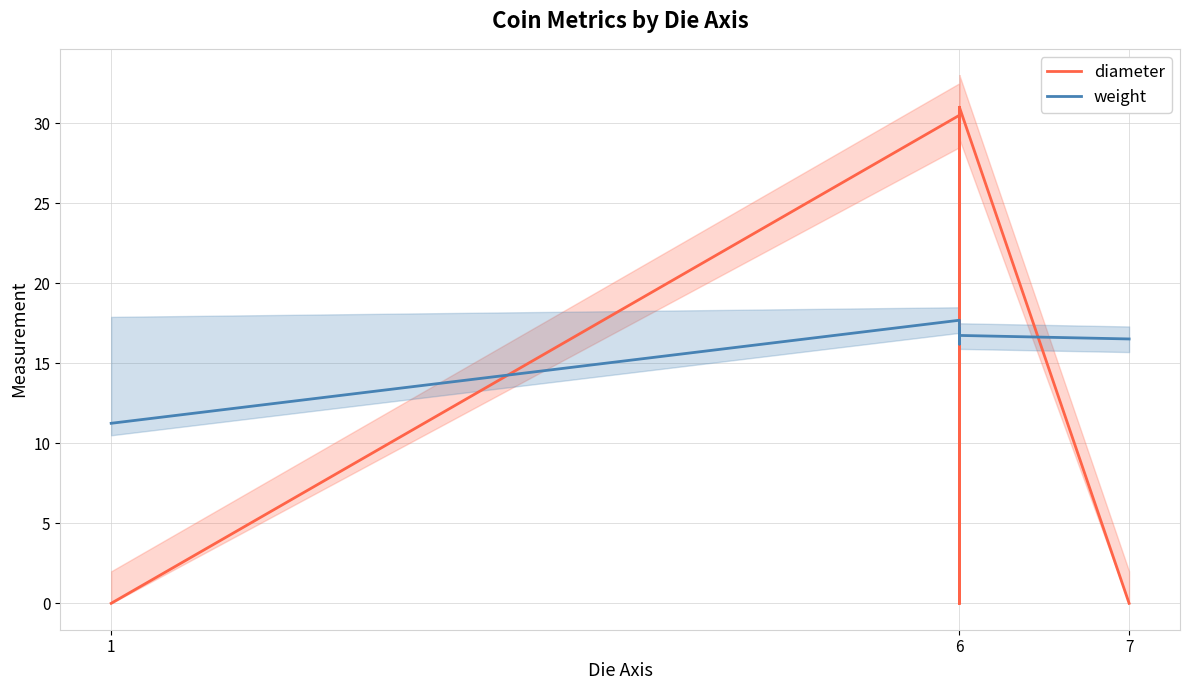

Is this an area chart (filled region under the line)?

No